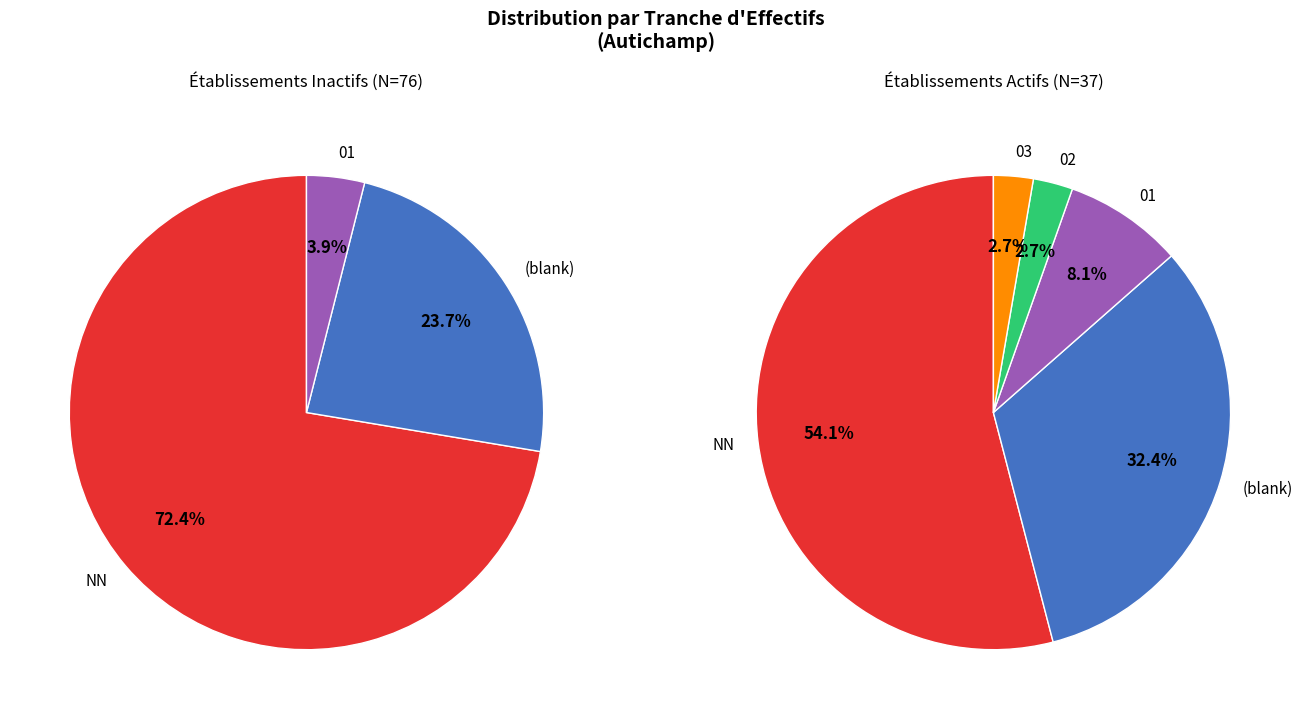

Which slice represents more than half of the pie?

NN